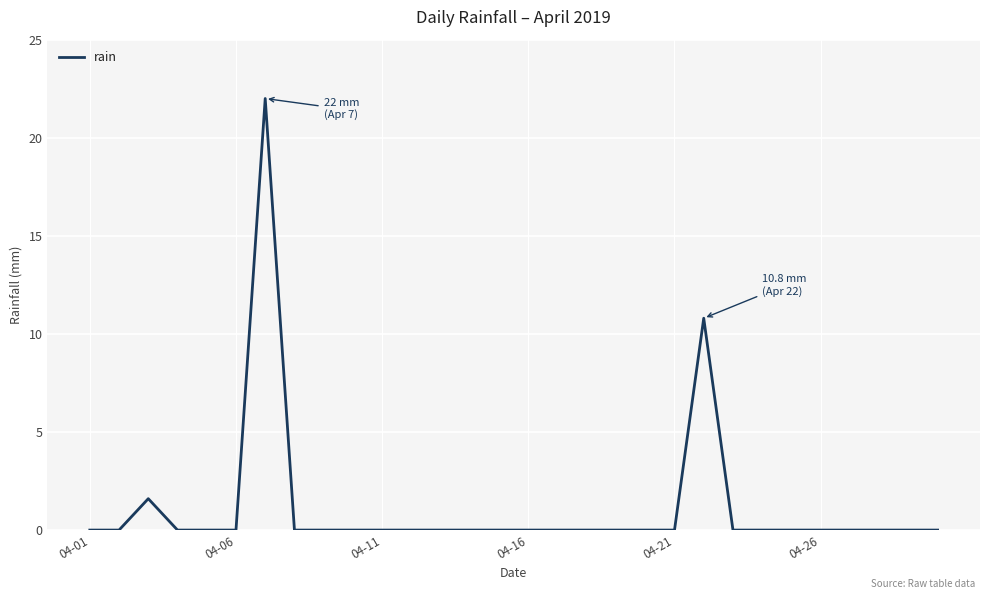

What is the difference between the maximum and minimum values?

22.0